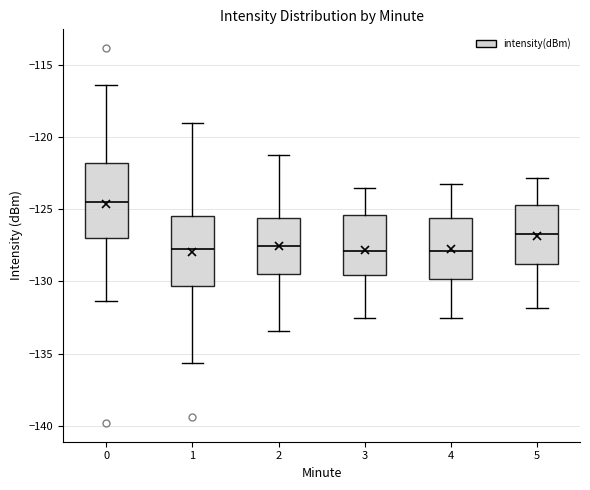

Reading left to right, transcribe this box plot: for each box, give where its median line is, the range the box spans, and where its two whiskers end, as read against the y-axis. The values are not printed on the chart, so give them approximately, as read against the axis.

0: median -124.5, box -127.0 to -122.0, whiskers -131.5 to -116.5
1: median -128.0, box -130.5 to -125.5, whiskers -135.5 to -119.0
2: median -127.5, box -129.5 to -125.5, whiskers -133.5 to -121.0
3: median -128.0, box -129.5 to -125.5, whiskers -132.5 to -123.5
4: median -128.0, box -130.0 to -125.5, whiskers -132.5 to -123.0
5: median -126.5, box -129.0 to -124.5, whiskers -132.0 to -123.0